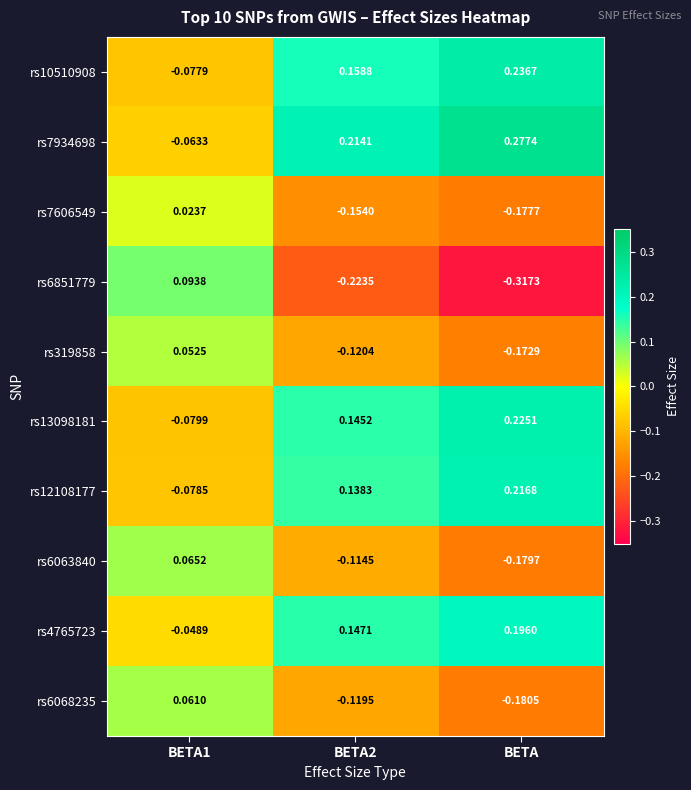

Which series has the largest total across all categories?

rs7934698